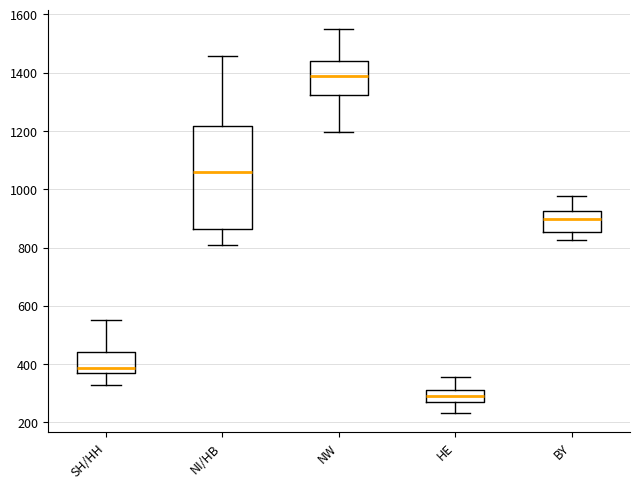

Which box has the highest median line?

NW